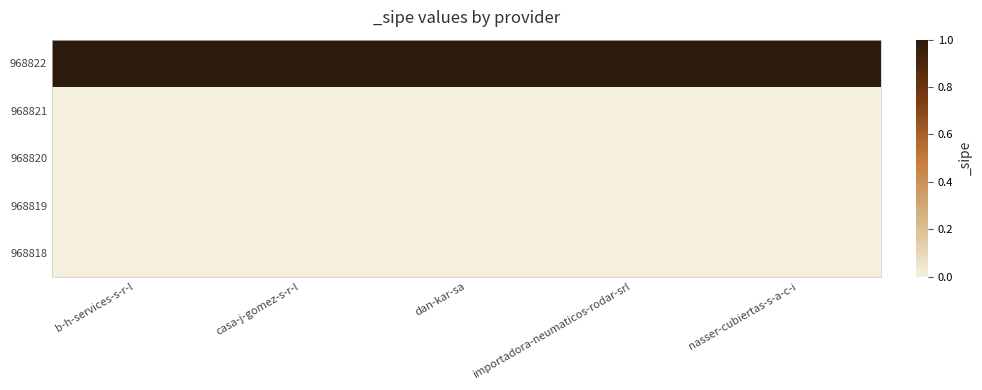

Reading right to left, list all the values displayed in this chart.

968822: nasser-cubiertas-s-a-c-i=1	importadora-neumaticos-rodar-srl=1	dan-kar-sa=1	casa-j-gomez-s-r-l=1	b-h-services-s-r-l=1
968821: nasser-cubiertas-s-a-c-i=0	importadora-neumaticos-rodar-srl=0	dan-kar-sa=0	casa-j-gomez-s-r-l=0	b-h-services-s-r-l=0
968820: nasser-cubiertas-s-a-c-i=0	importadora-neumaticos-rodar-srl=0	dan-kar-sa=0	casa-j-gomez-s-r-l=0	b-h-services-s-r-l=0
968819: nasser-cubiertas-s-a-c-i=0	importadora-neumaticos-rodar-srl=0	dan-kar-sa=0	casa-j-gomez-s-r-l=0	b-h-services-s-r-l=0
968818: nasser-cubiertas-s-a-c-i=0	importadora-neumaticos-rodar-srl=0	dan-kar-sa=0	casa-j-gomez-s-r-l=0	b-h-services-s-r-l=0